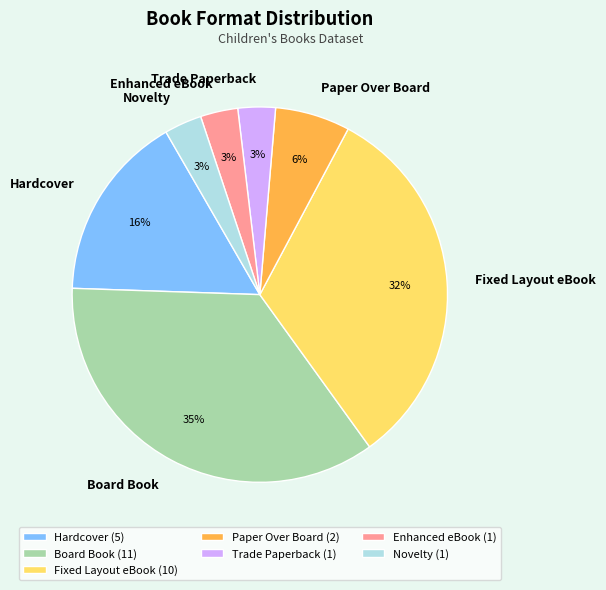

Does Fixed Layout eBook represent more than half of the total?

No